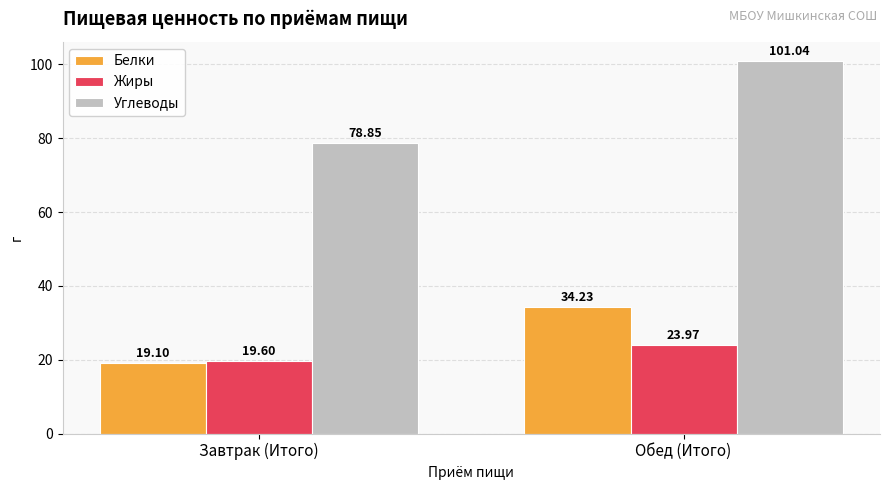

What is the difference between the maximum and minimum values in the Жиры series?

4.4